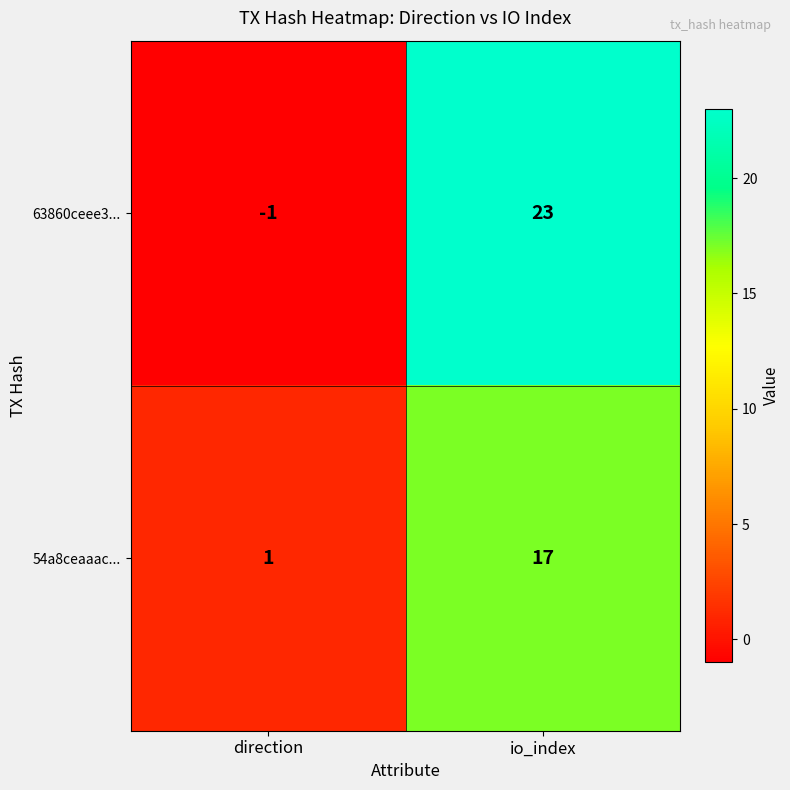

Rank the series by their average value, from lowest to highest.

54a8ceaaac..., 63860ceee3...